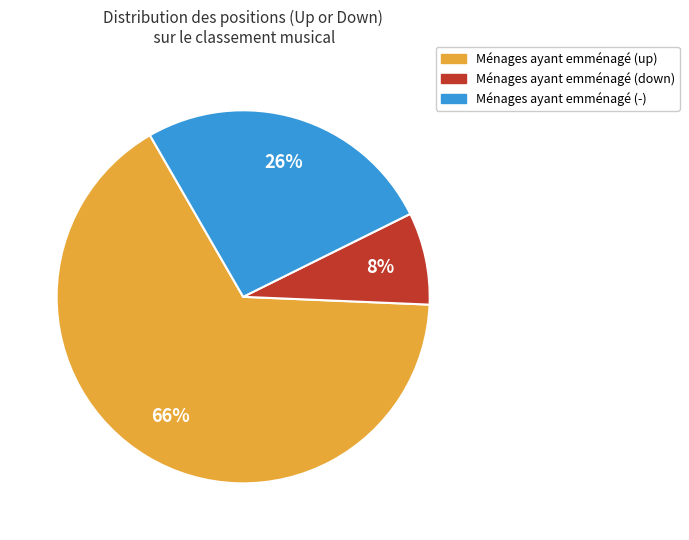

How many segments does this pie chart have?

3